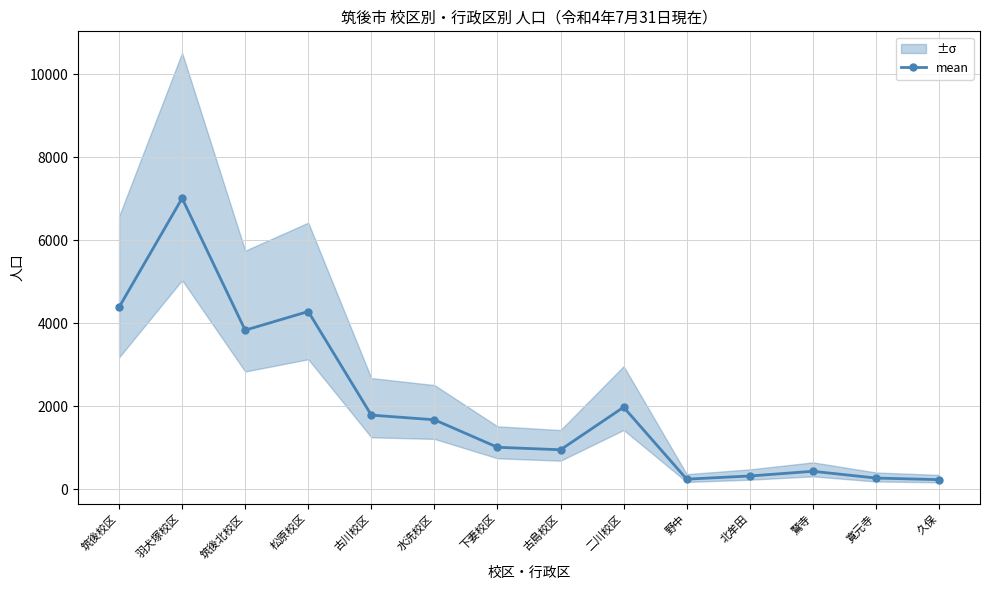

The chart shows a value of 230.0 at 久保. True or false?

True